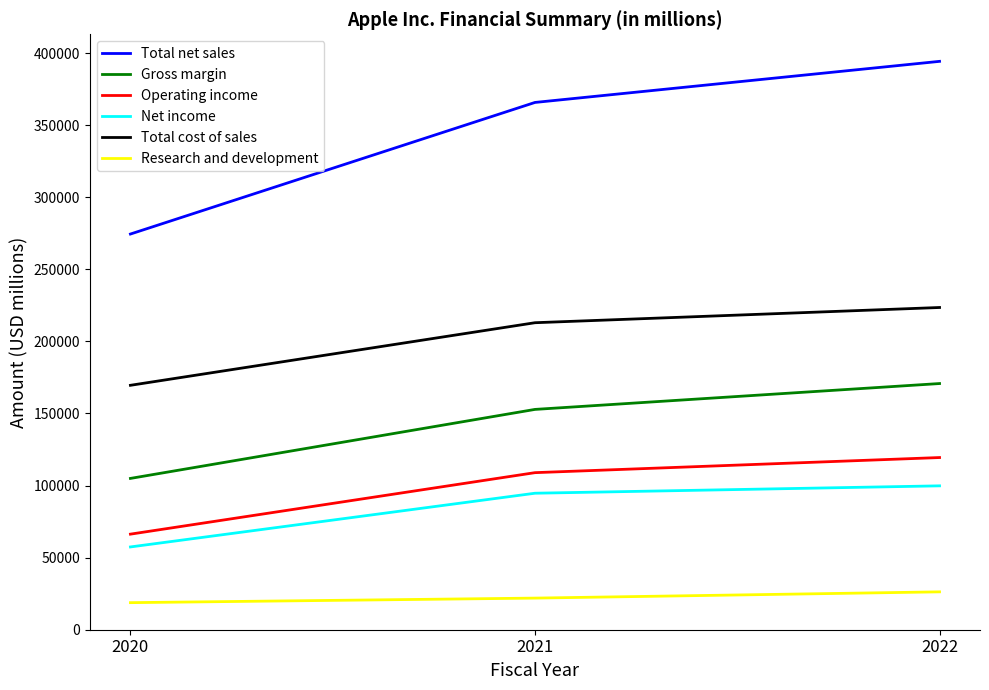

Reading left to right, what are all the values shown in this chart?

Total net sales: 2020=274515	2021=365817	2022=394328
Gross margin: 2020=104956	2021=152836	2022=170782
Operating income: 2020=66288	2021=108949	2022=119437
Net income: 2020=57411	2021=94680	2022=99803
Total cost of sales: 2020=169559	2021=212981	2022=223546
Research and development: 2020=18752	2021=21914	2022=26251